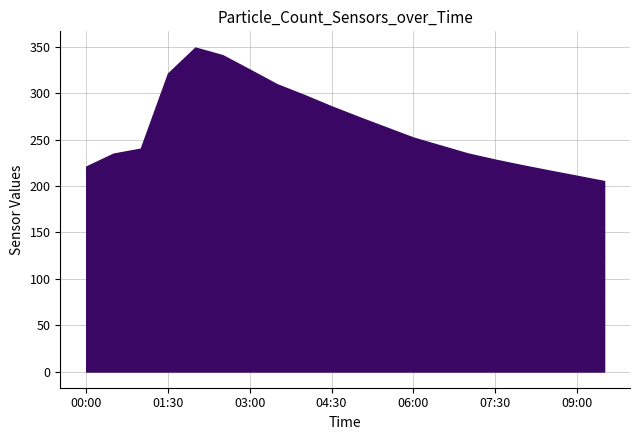

Does the chart have visible grid lines?

Yes